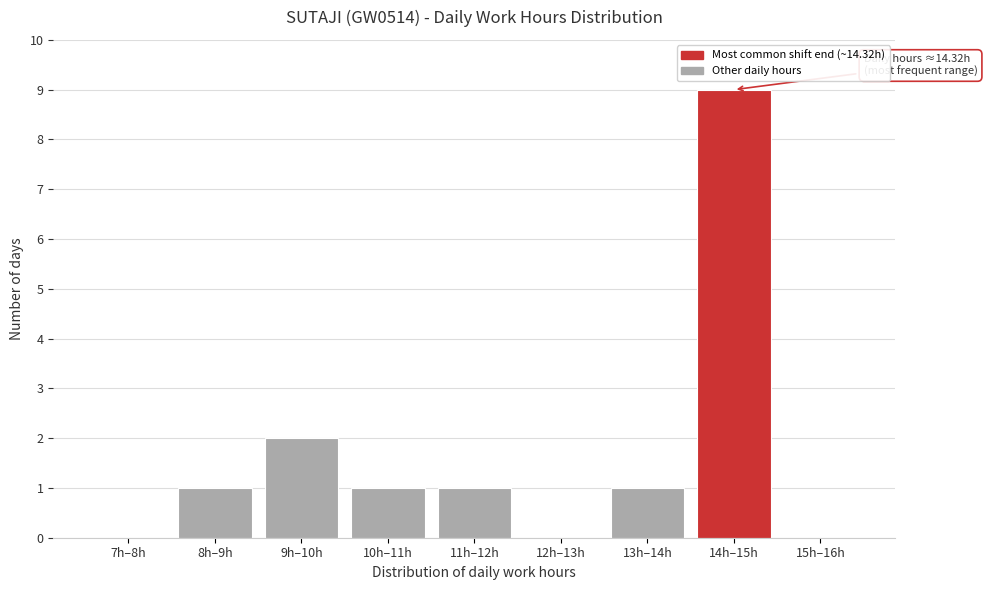

Reading right to left, transcribe all the data shown in this chart.

15h–16h=0	14h–15h=9	13h–14h=1	12h–13h=0	11h–12h=1	10h–11h=1	9h–10h=2	8h–9h=1	7h–8h=0